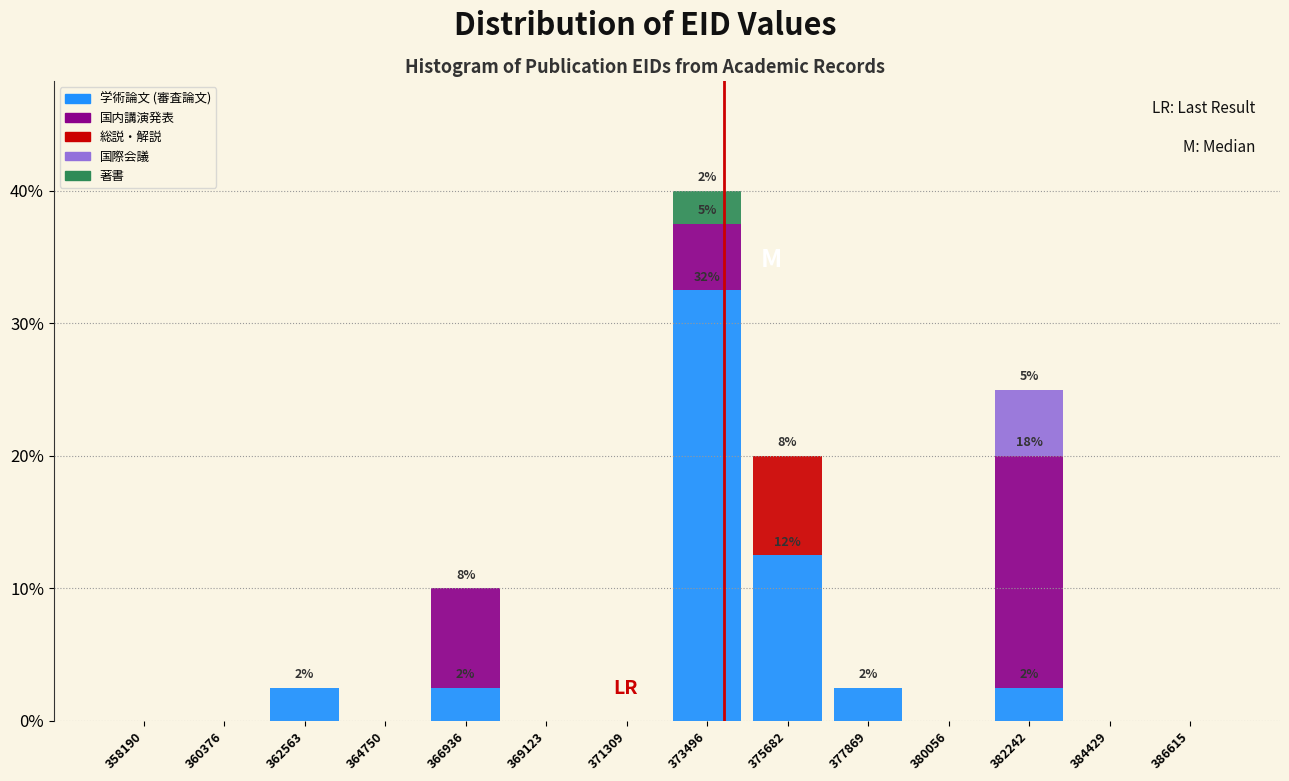

Which range on the x-axis has the tallest stacked bar (by total height)?

372500 to 374500